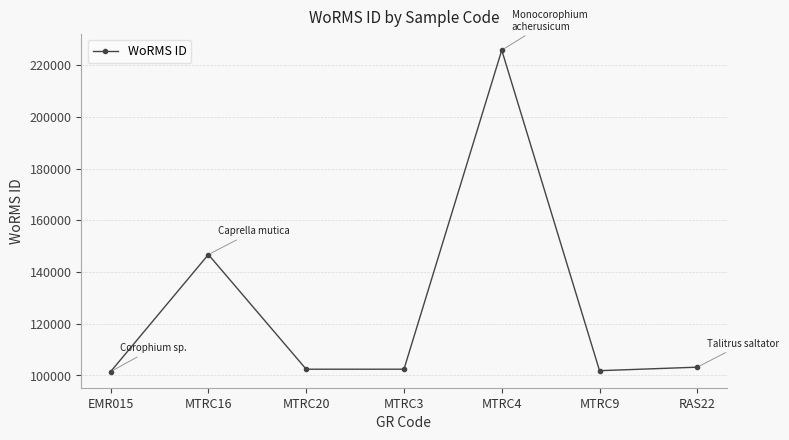

Where does the data first go above 102433?

MTRC16